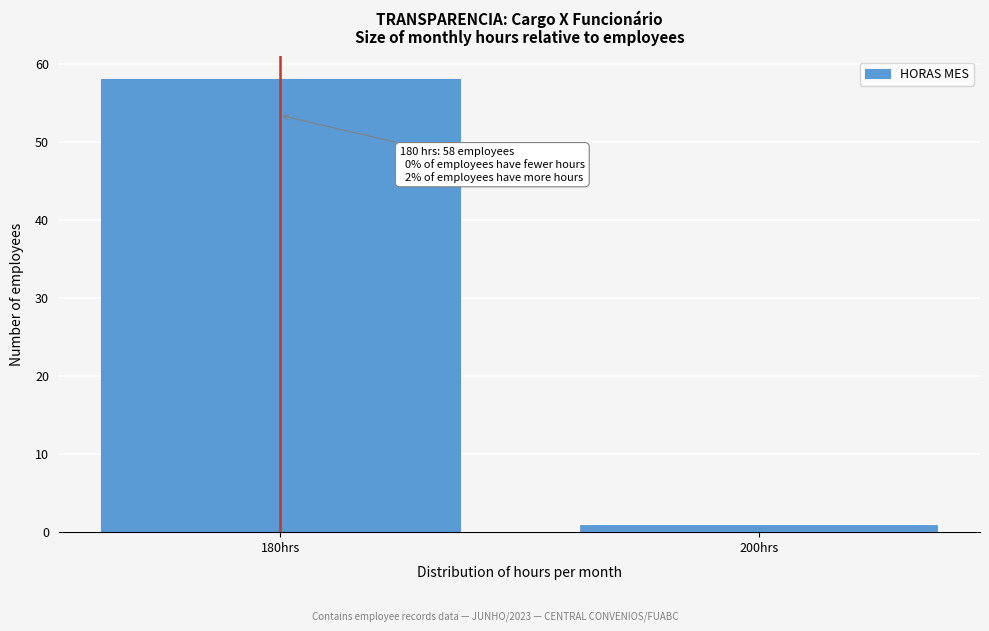

Reading left to right, list all the values displayed in this chart.

58	1